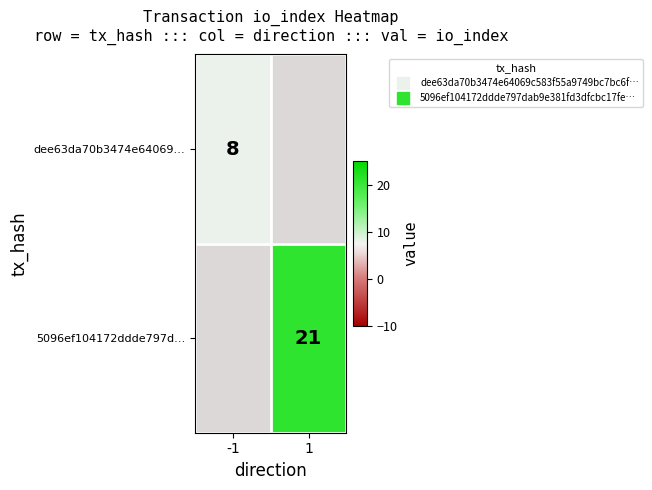

At which label is dee63da70b3474e64069… closest to 8?

-1